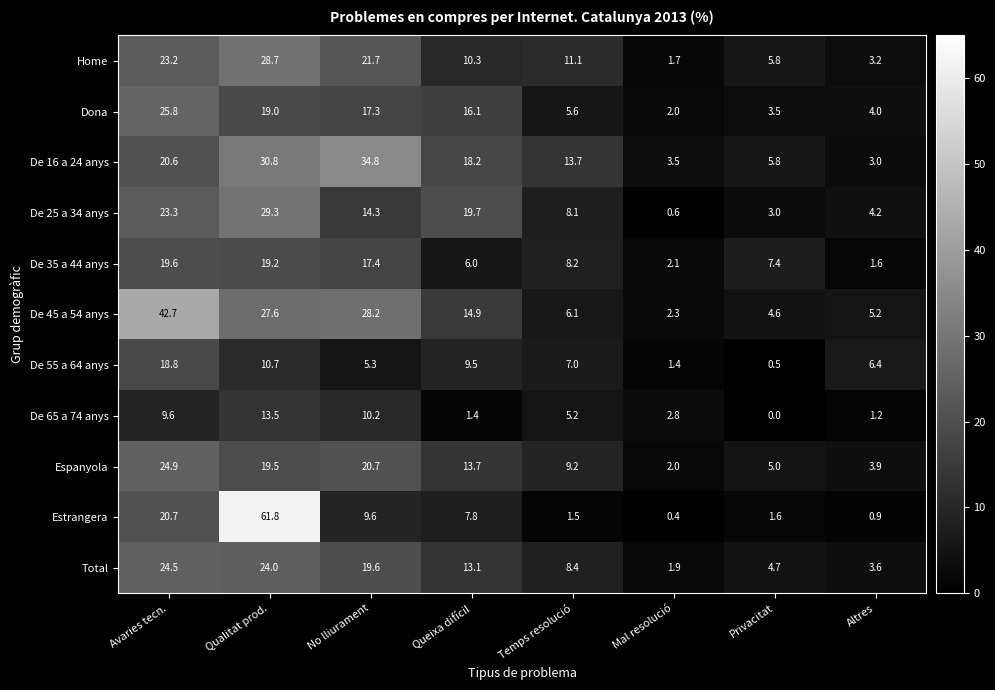

List the series in order of their peak value, lowest first.

De 65 a 74 anys, De 55 a 64 anys, De 35 a 44 anys, Total, Espanyola, Dona, Home, De 25 a 34 anys, De 16 a 24 anys, De 45 a 54 anys, Estrangera